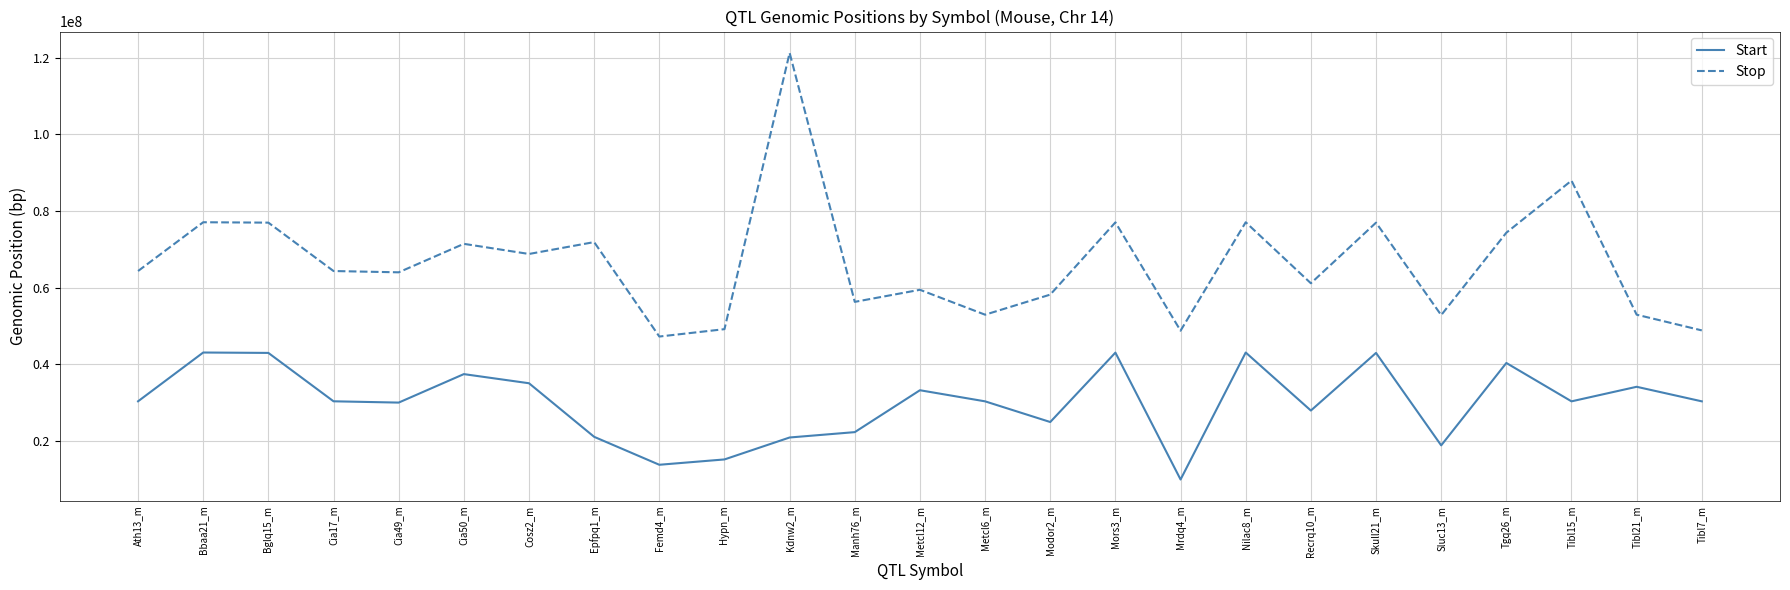

The value of Stop at Epfpq1_m is 117942902. True or false?

False